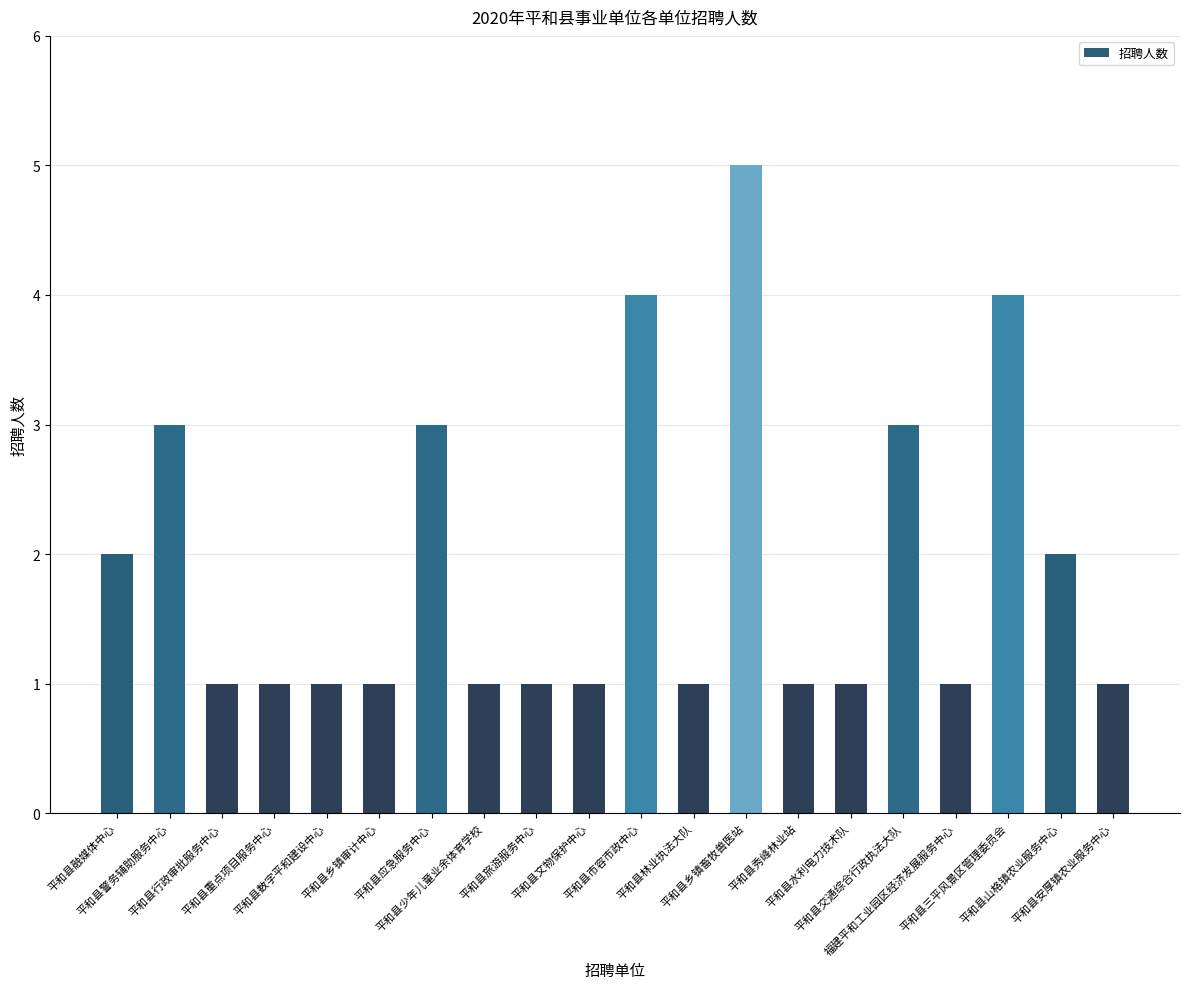

What is the average value?

2